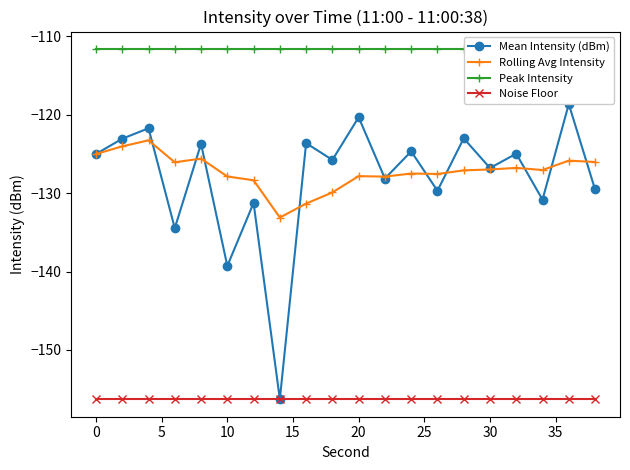

After their last crossing, which series has the higher values: Rolling Avg Intensity or Mean Intensity (dBm)?

Rolling Avg Intensity